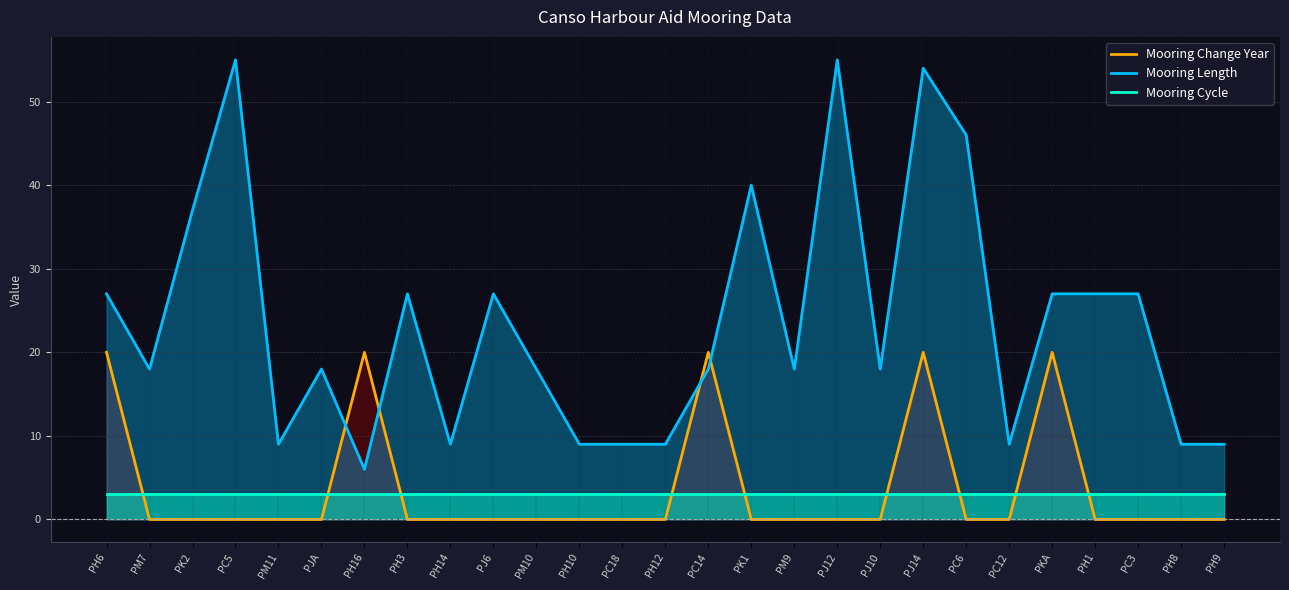

After their last crossing, which series has the higher values: Mooring Length or Mooring Change Year?

Mooring Length